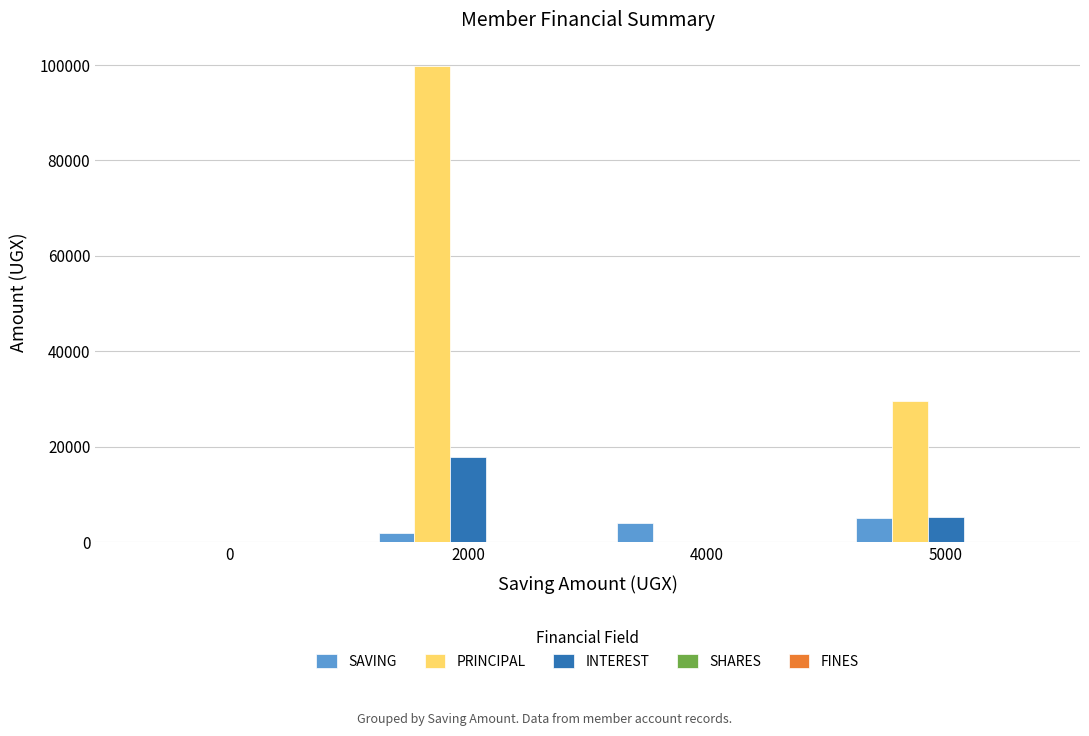

Where is INTEREST nearest to the value 8900?

5000